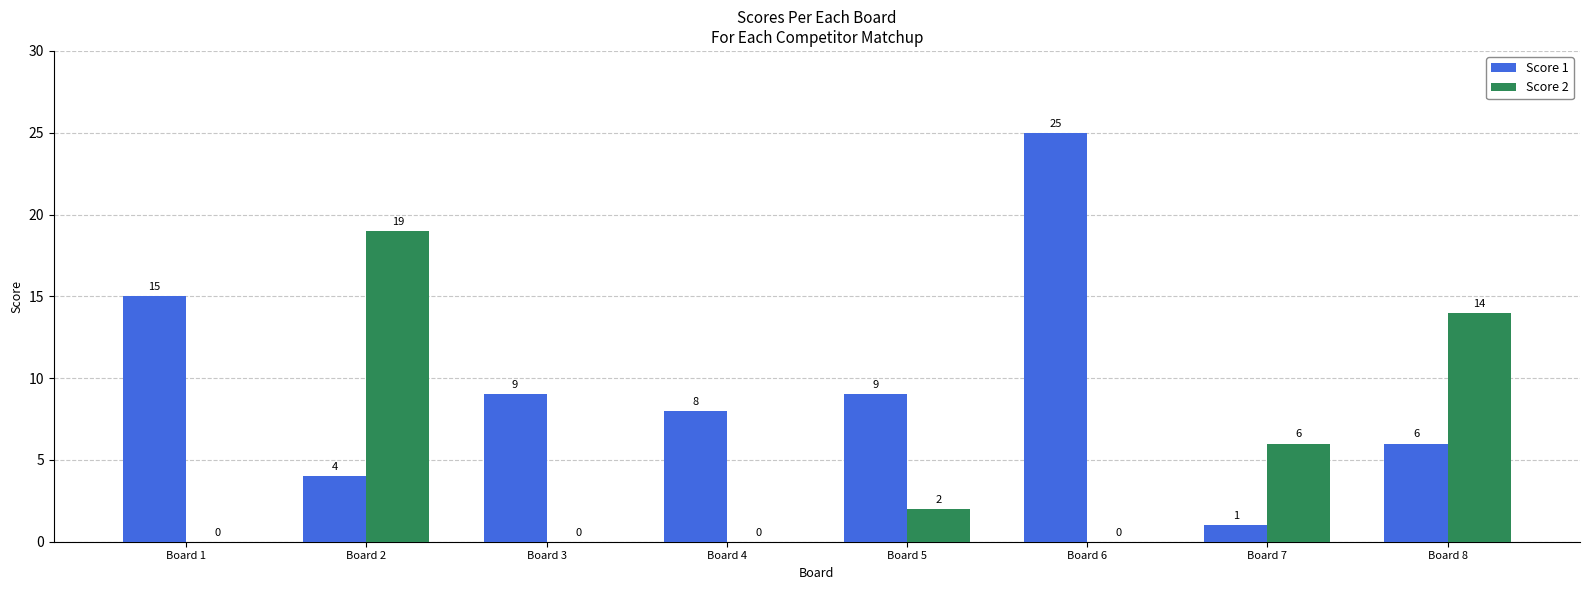

Which series has the largest range (max minus min)?

Score 1